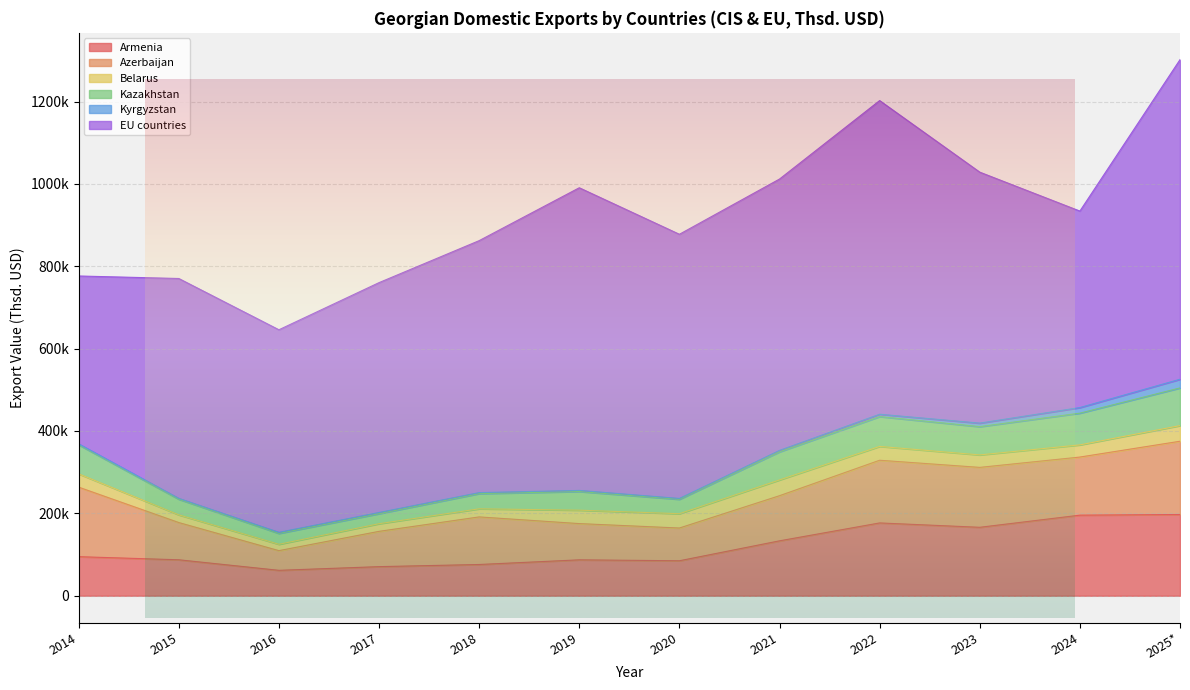

Which series changed the most between 2017 and 2022?

EU countries